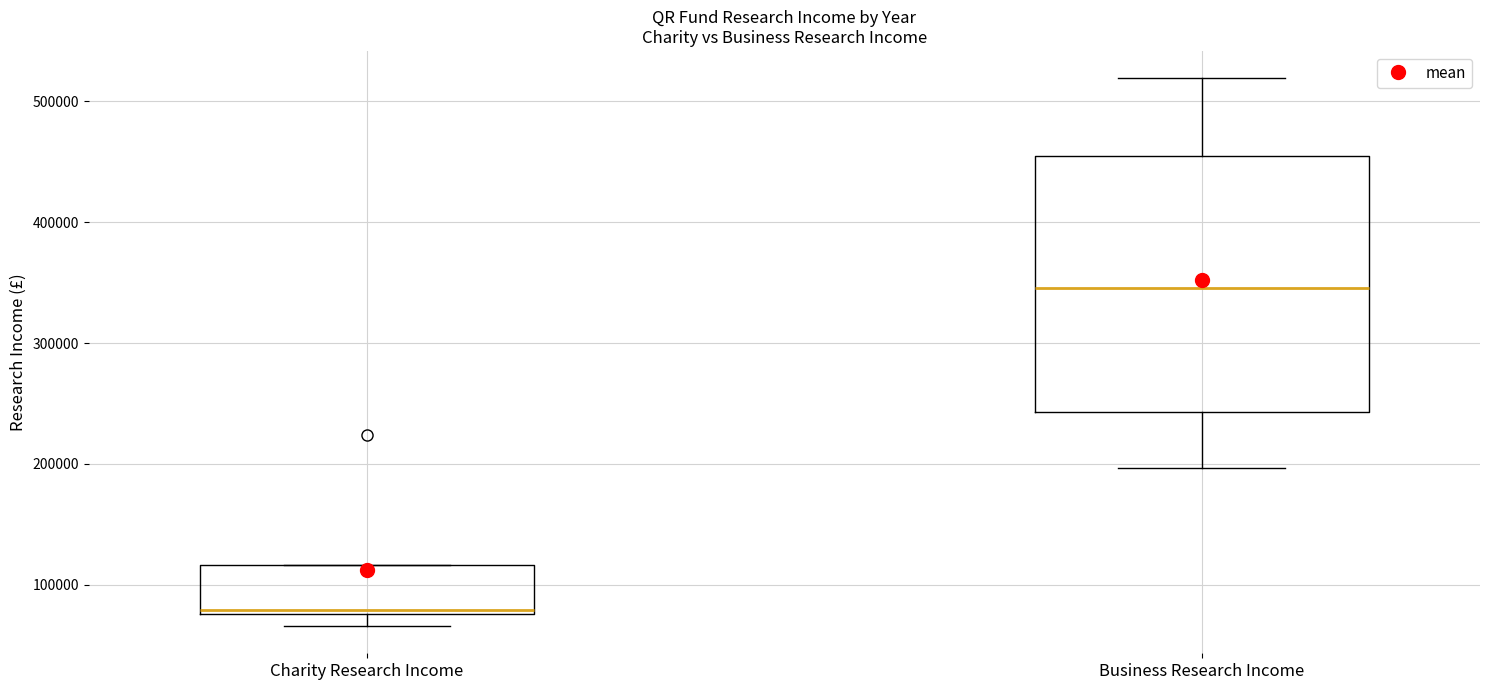

Reading left to right, read every box against the y-axis: the position of its median line, the range the box covers, and the ends of its whiskers. The values are not printed on the chart, so give them approximately, as read against the axis.

Charity Research Income: median 80000 (just above the box's lower edge), box 80000 to 120000, whiskers 70000 to 120000
Business Research Income: median 350000, box 240000 to 450000, whiskers 200000 to 520000